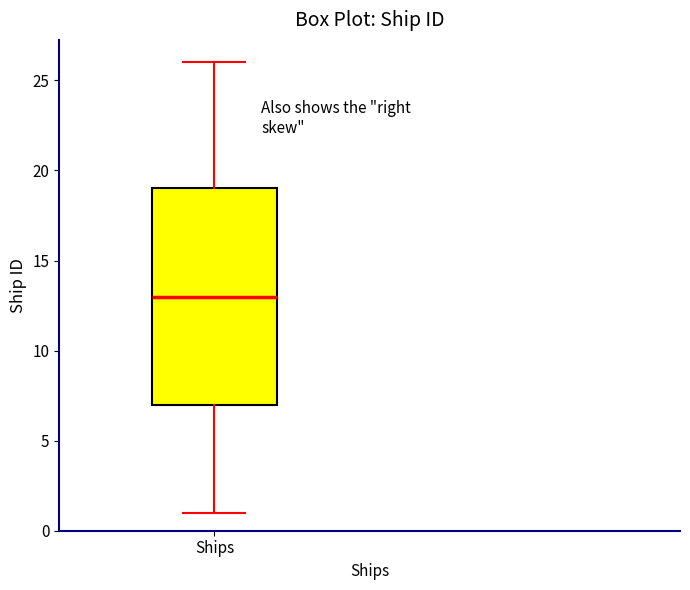

Read this box plot against the y-axis: the position of the median line, the range covered by the box, and the ends of both whiskers. The values are not printed on the chart, so give them approximately, as read against the axis.

median 13, box 7 to 19, whiskers 1 to 26